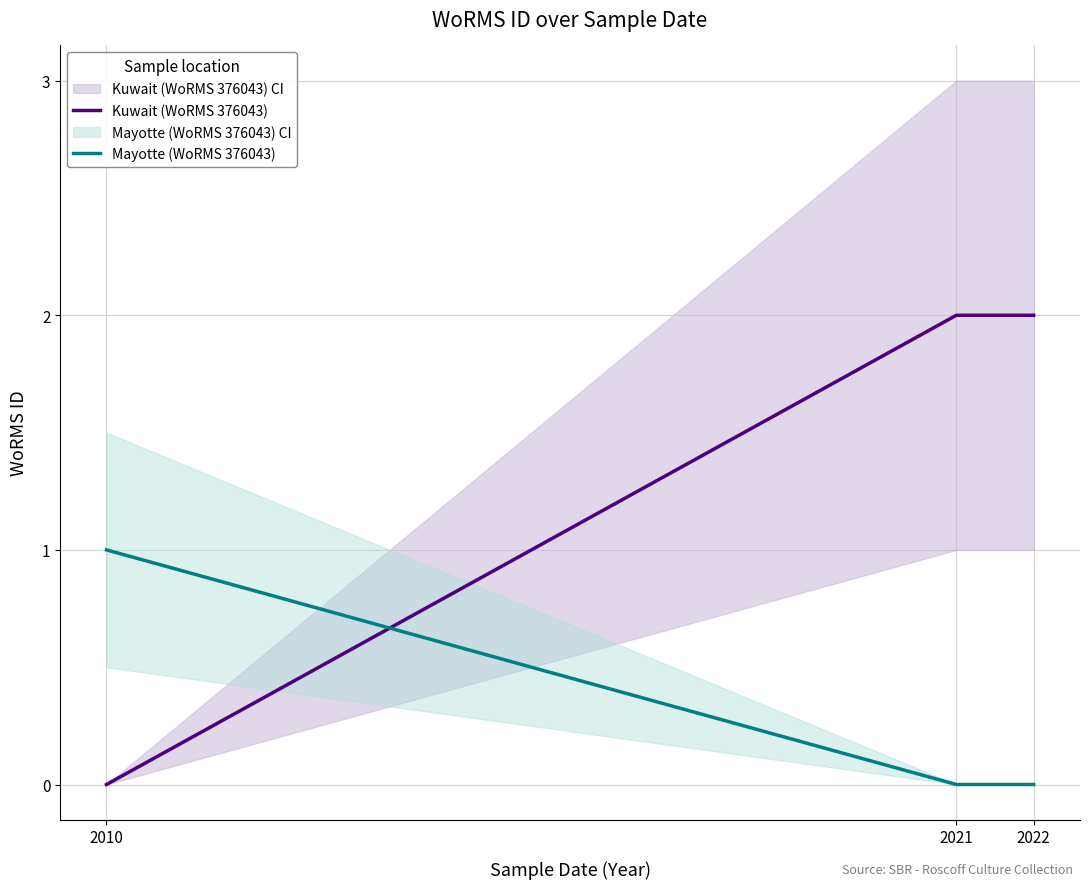

What is the difference between the Mayotte (WoRMS 376043) values at 2010 and 2022?

1